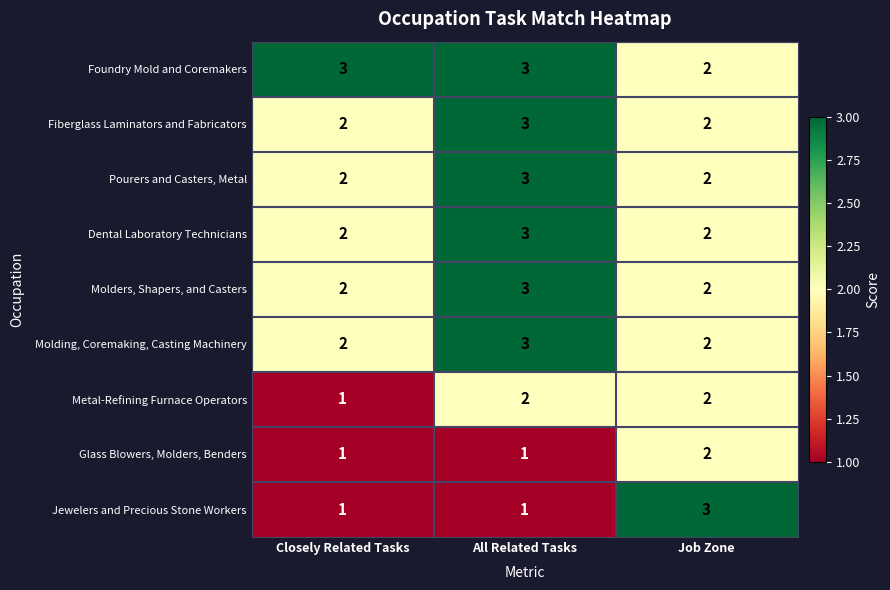

Where is Foundry Mold and Coremakers nearest to the value 2?

Job Zone